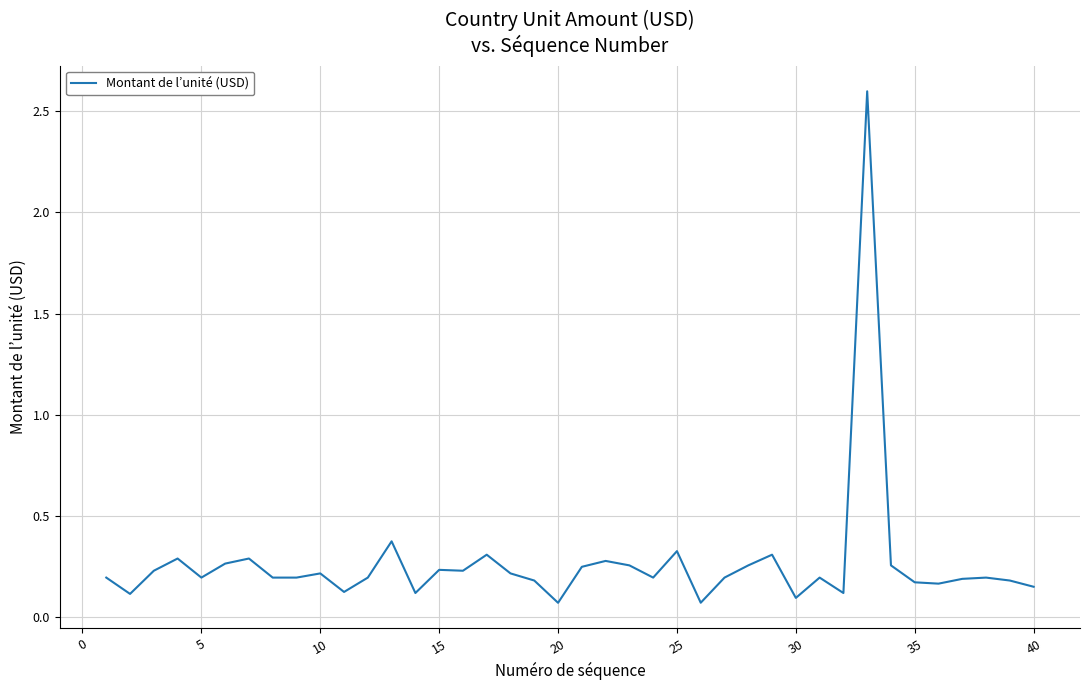

What is the difference between the maximum and minimum values?

2.5